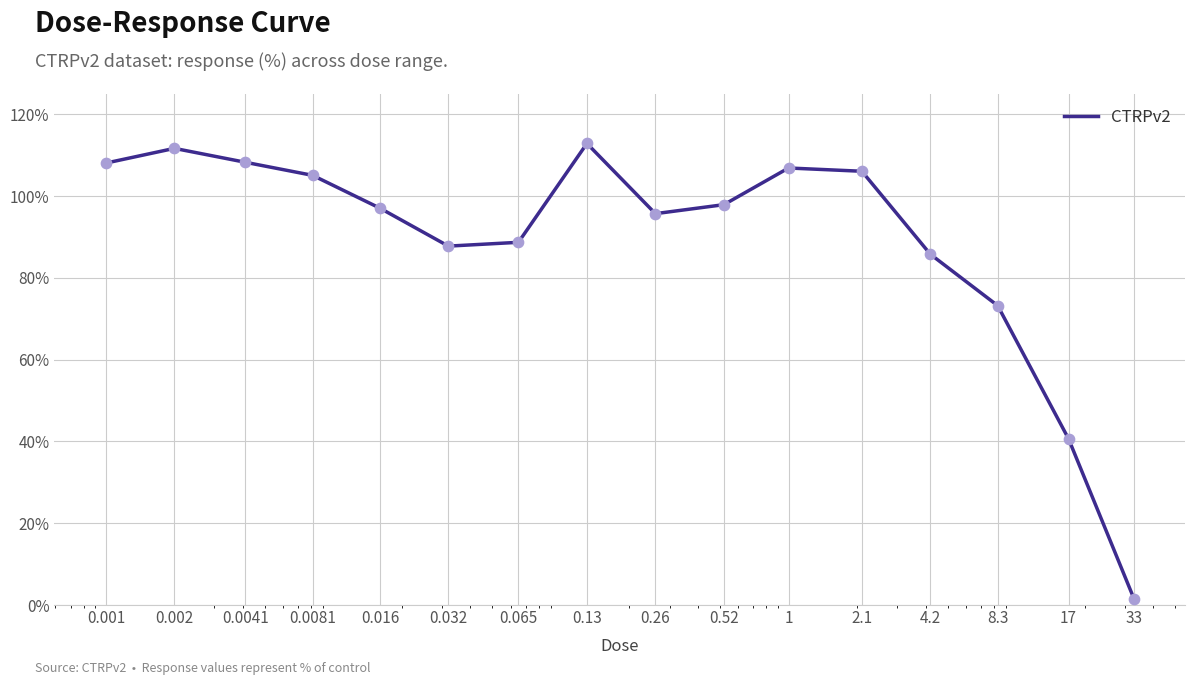

What is the maximum value shown in the chart?

112.9